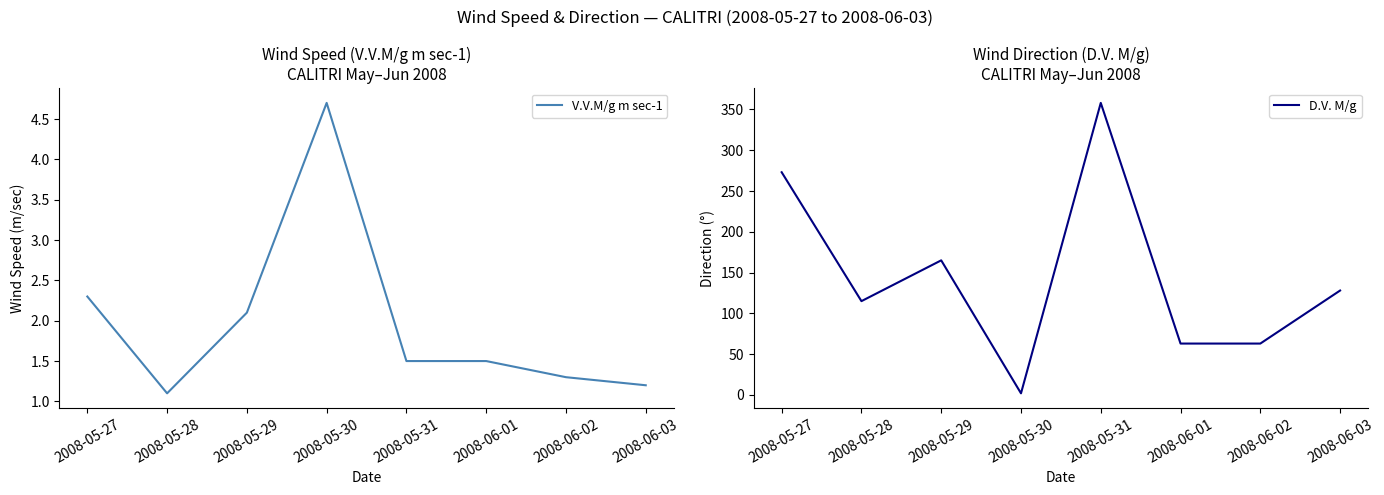

Does the chart have visible grid lines?

No